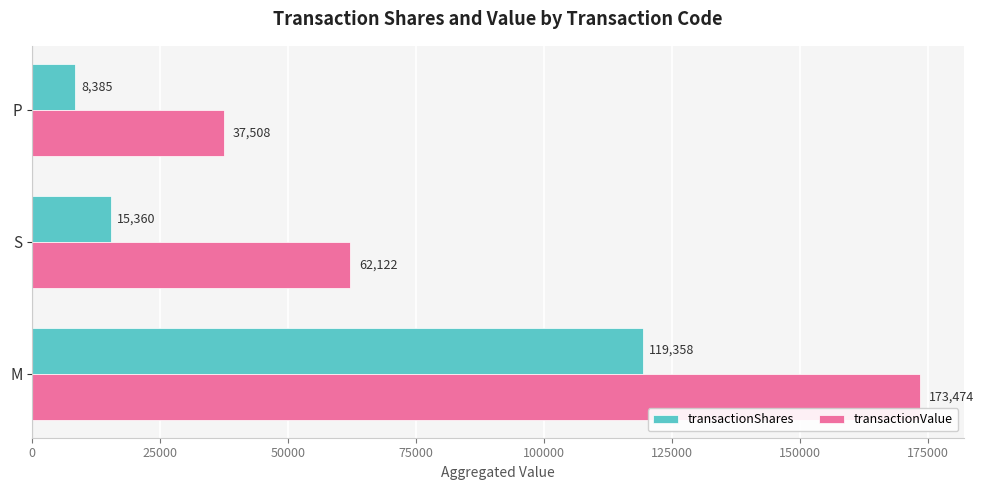

List the series in order of their overall mean, lowest first.

transactionShares, transactionValue